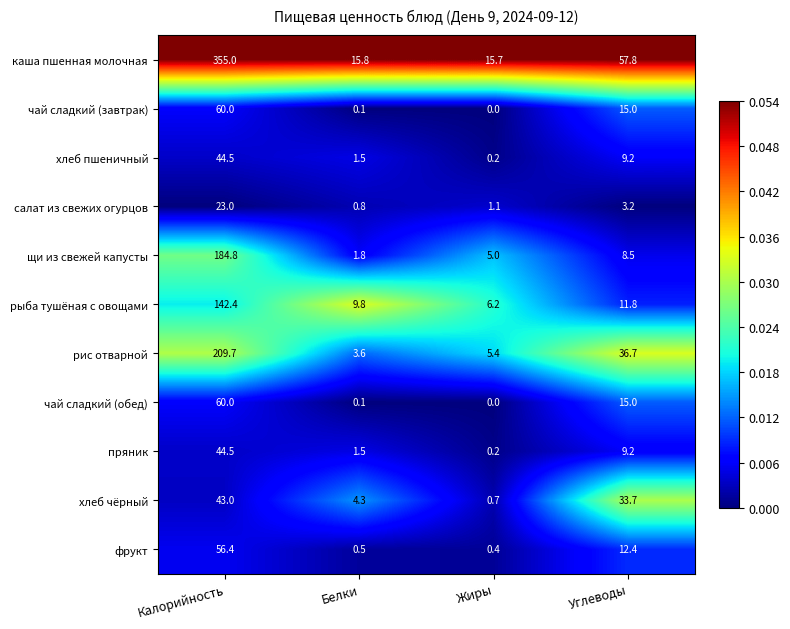

At which category is the sum across all series the highest?

Калорийность